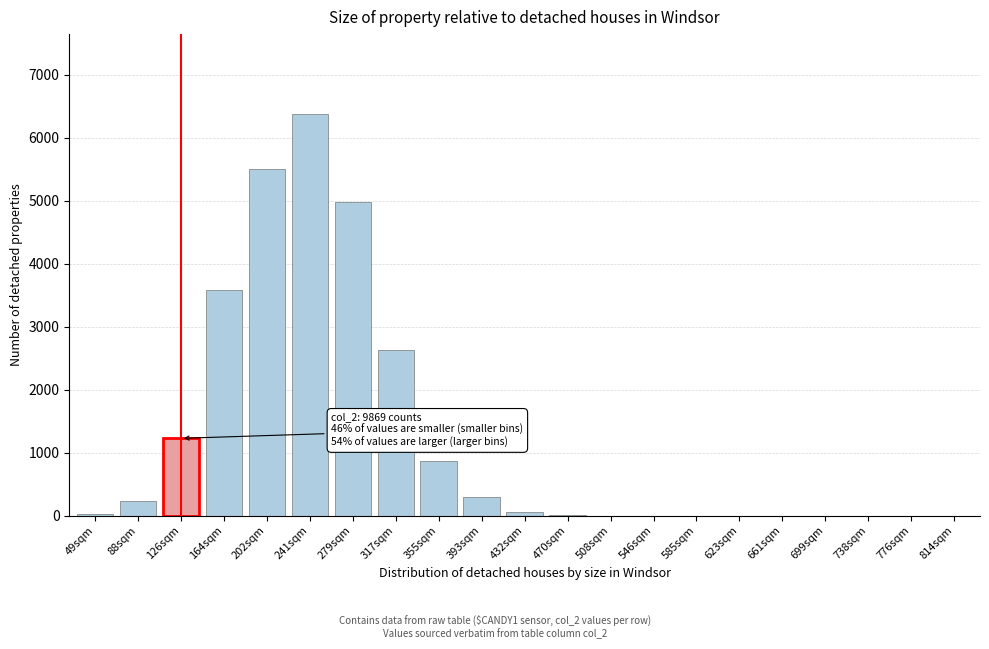

True or false: the data shows 0 at 814sqm.

True